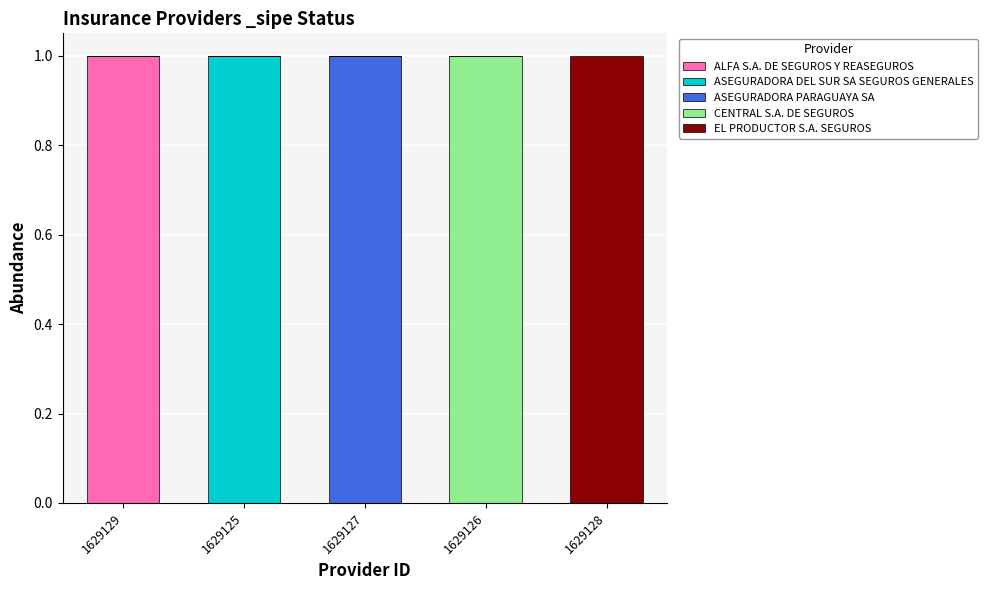

Reading left to right, list the values for the ALFA S.A. DE SEGUROS Y REASEGUROS series.

1629129=1	1629125=0	1629127=0	1629126=0	1629128=0